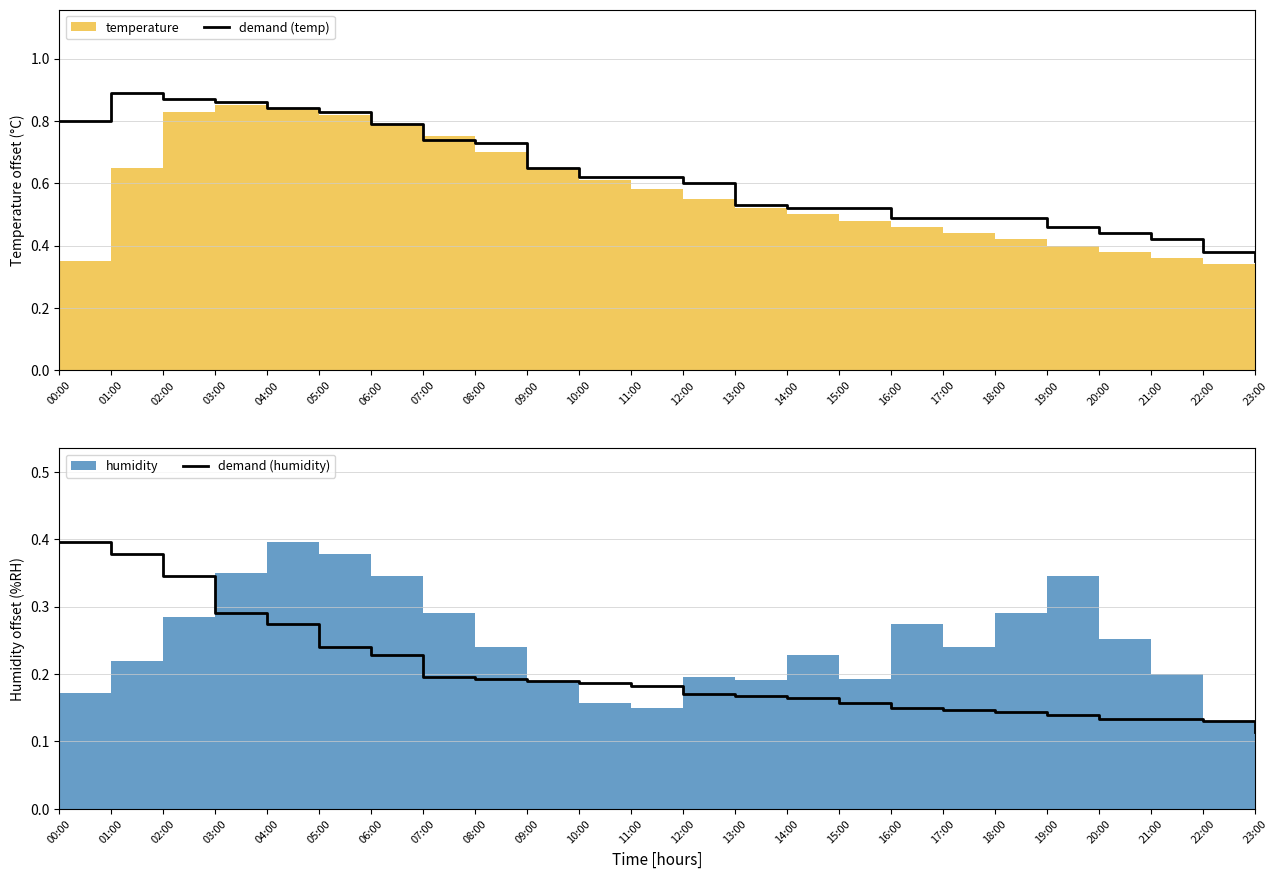

What is the total value across all series at 04:00?

1.1